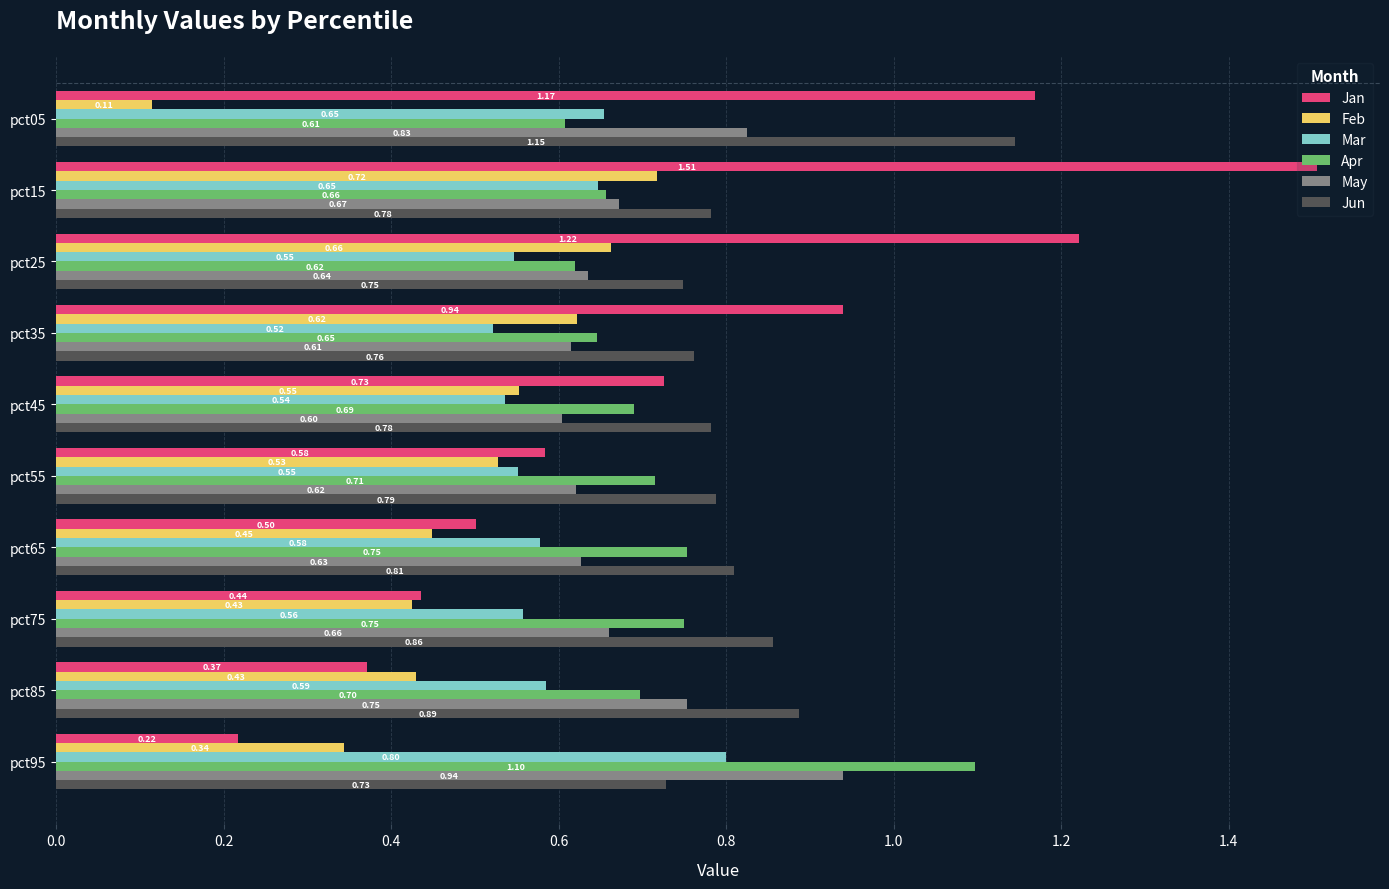

Which series has the widest spread of values?

Jan